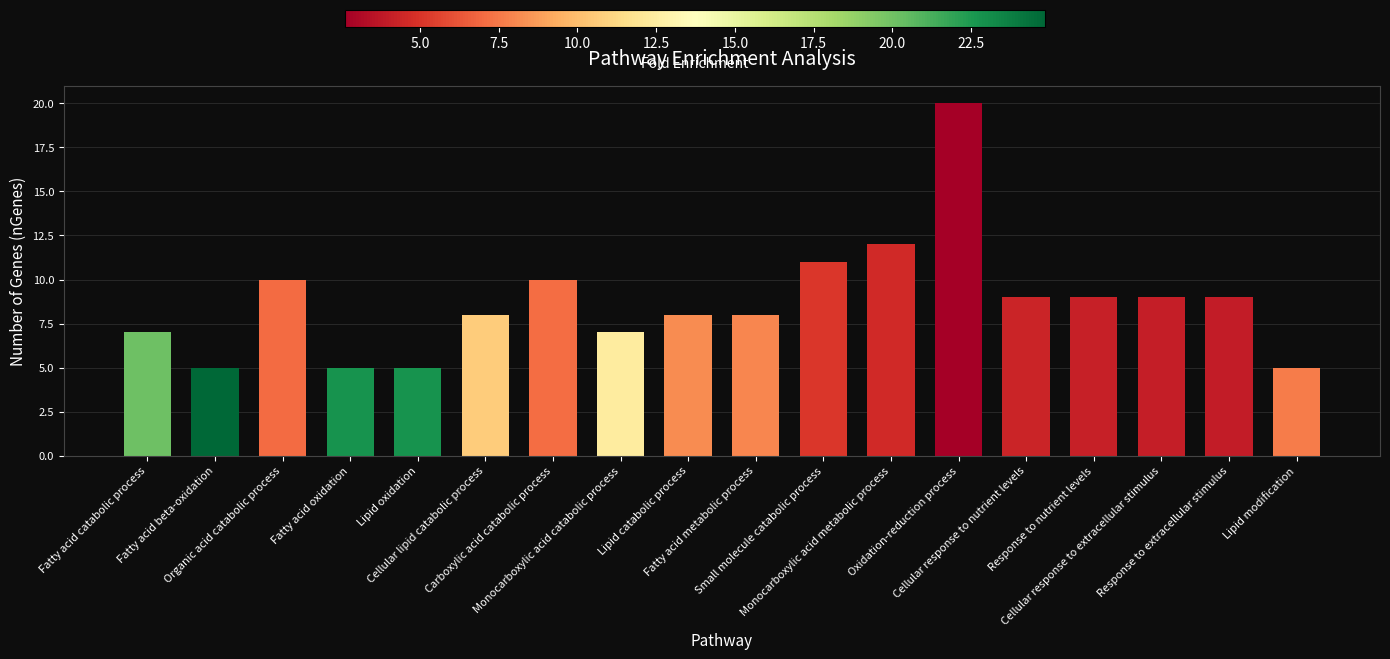

What is the value of the 14th bar from the left?

9